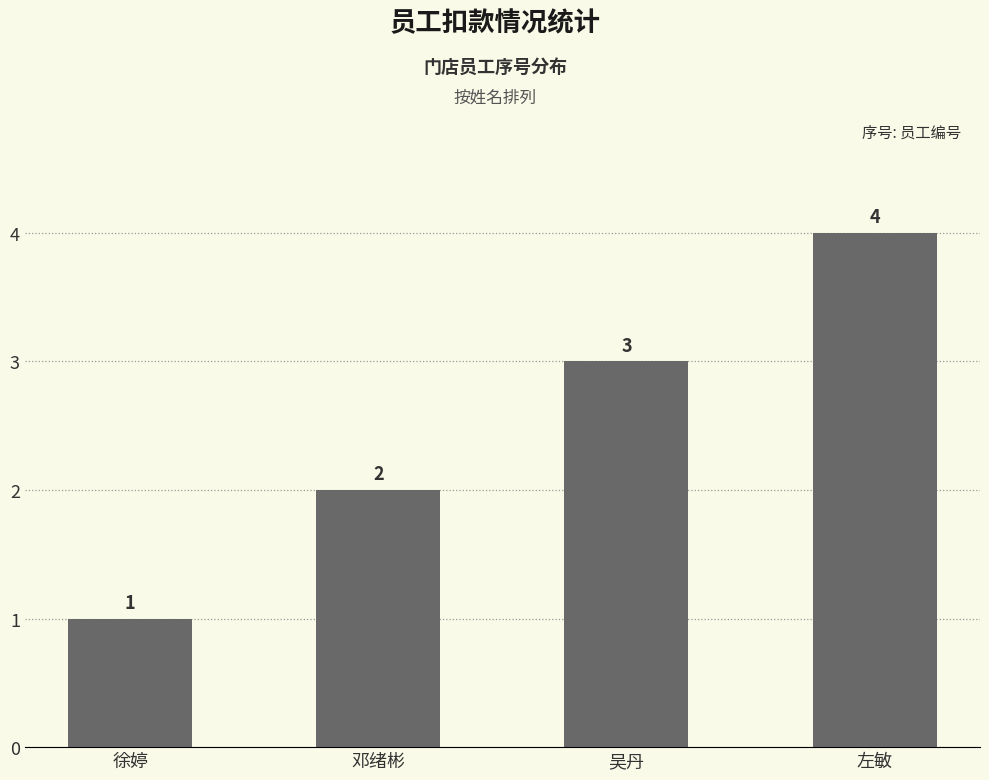

The value at 邓绪彬 is 2. True or false?

True